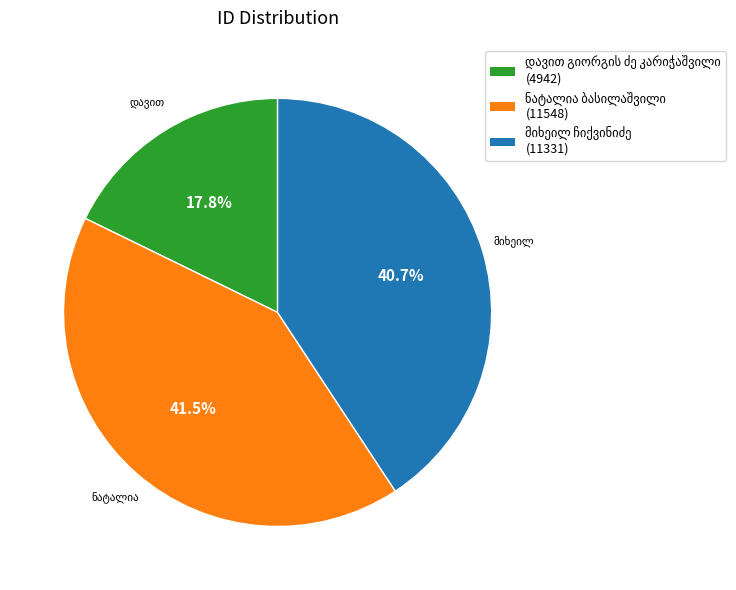

How many segments does this pie chart have?

3